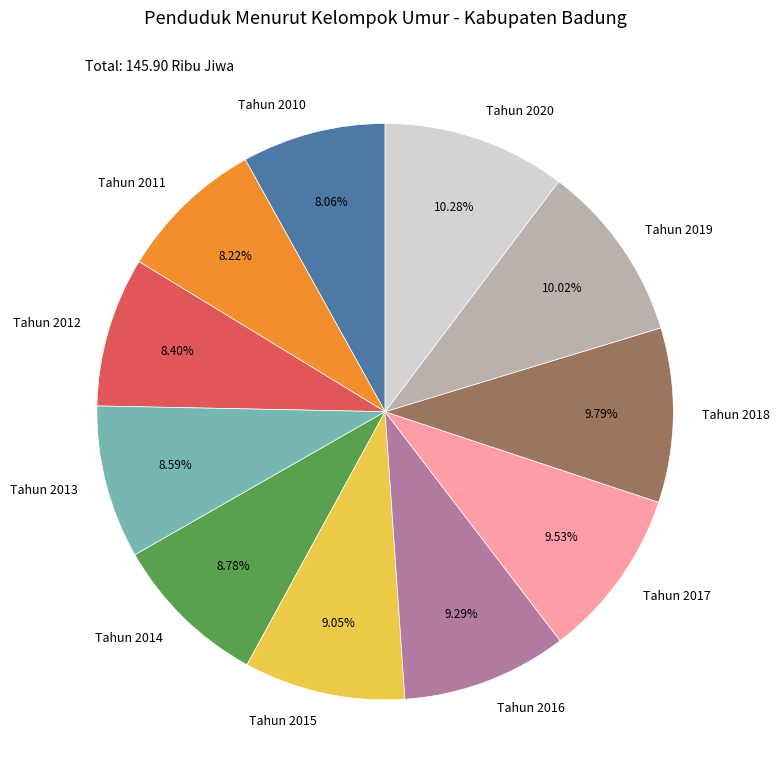

How much of the chart is everything except Tahun 2020?

89.7%